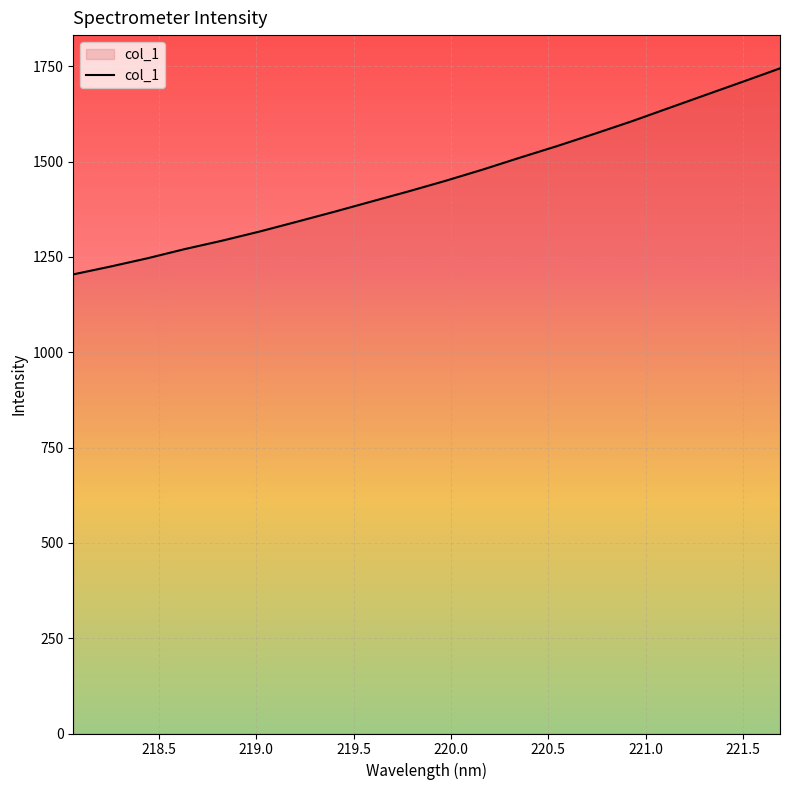

What is the difference between the maximum and minimum values?

540.4